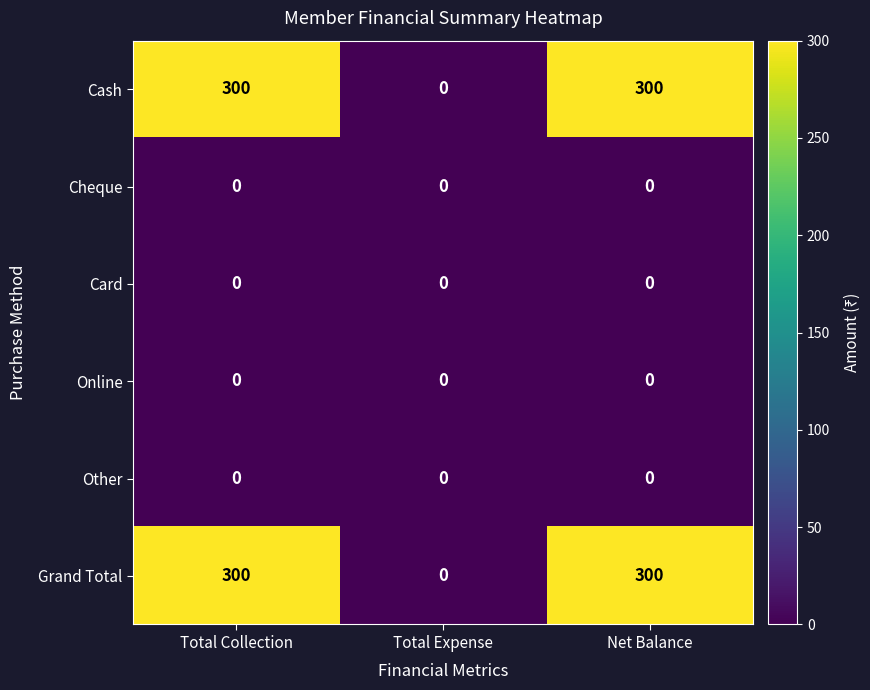

What is the total value across all series at Net Balance?

600